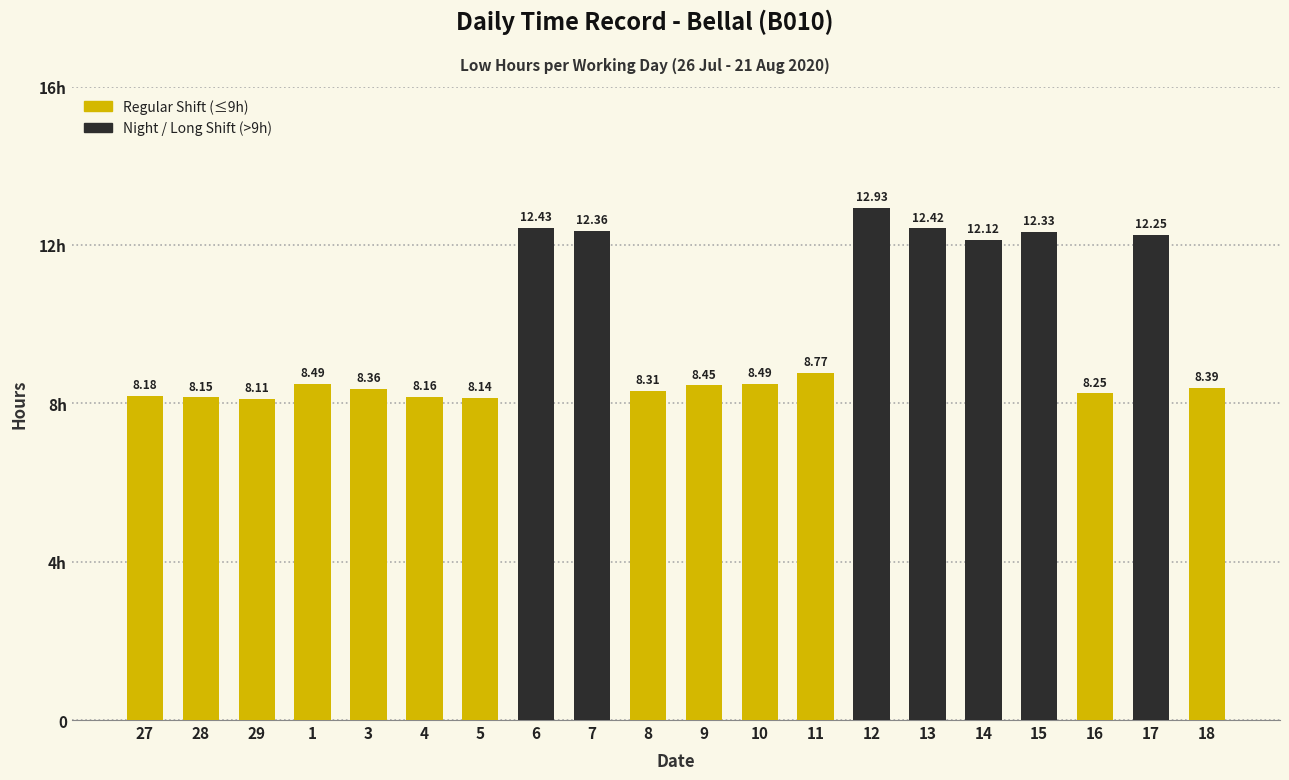

Are the bars grouped side by side (vs. stacked)?

No